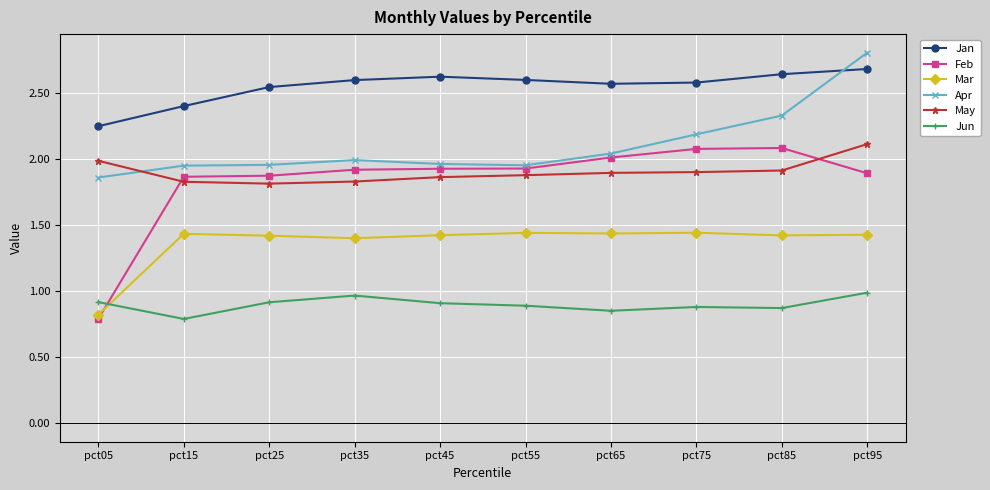

At which category is the sum across all series the highest?

pct95